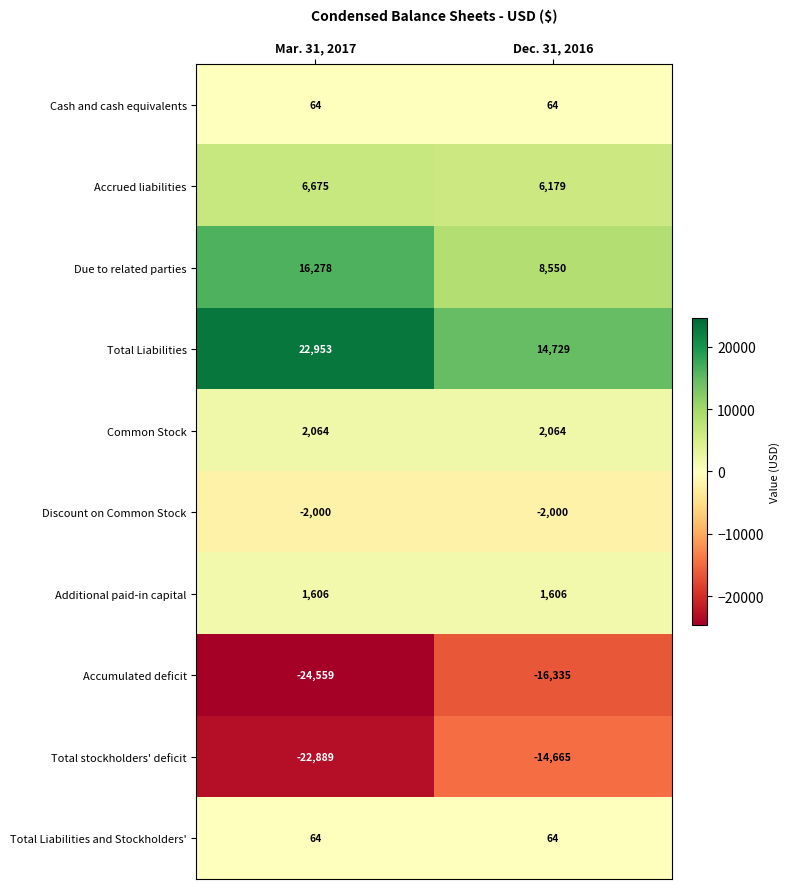

What is the sum of all Total stockholders' deficit values?

-37554